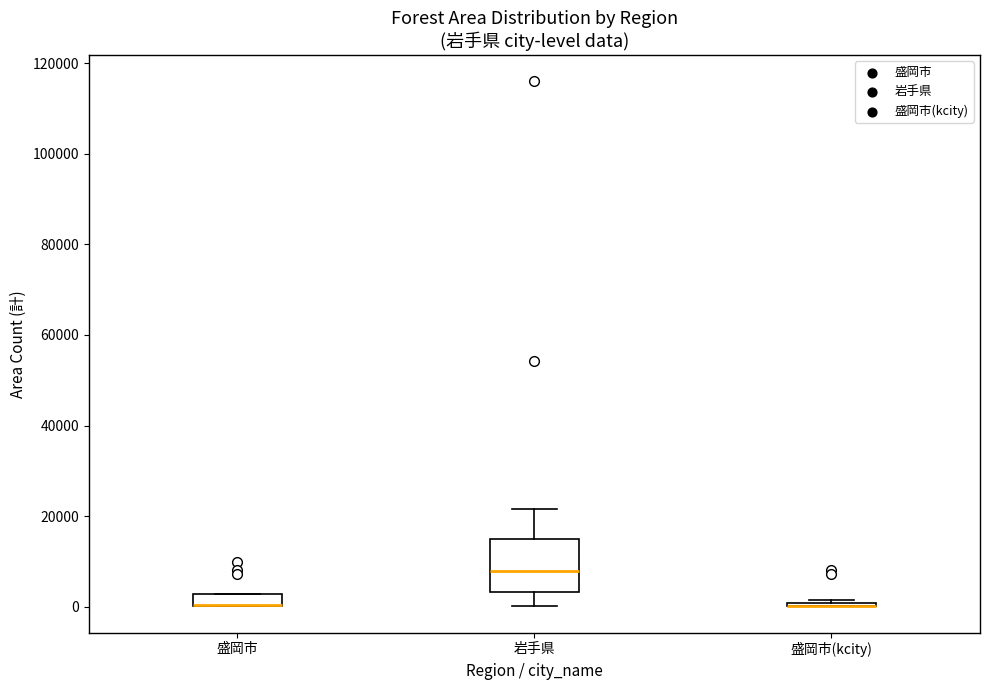

Where is the lower edge of the box for 盛岡市 on the y-axis? The values are not printed on the chart, so give them approximately, as read against the axis.

0